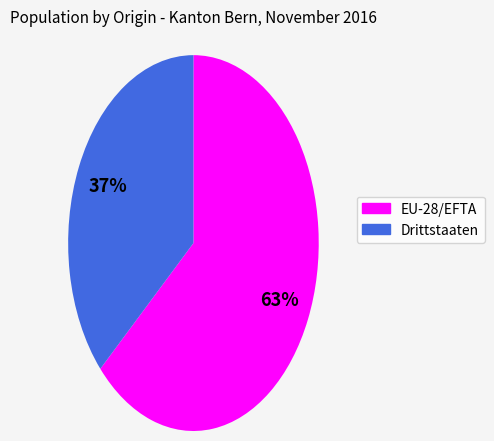

The Drittstaaten slice represents 27% of the pie. True or false?

False